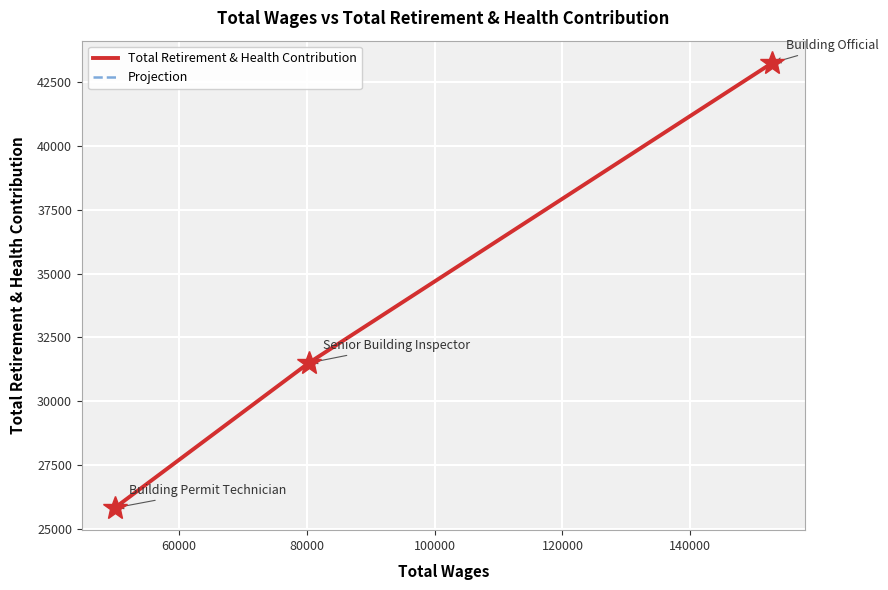

Is this an area chart (filled region under the line)?

No